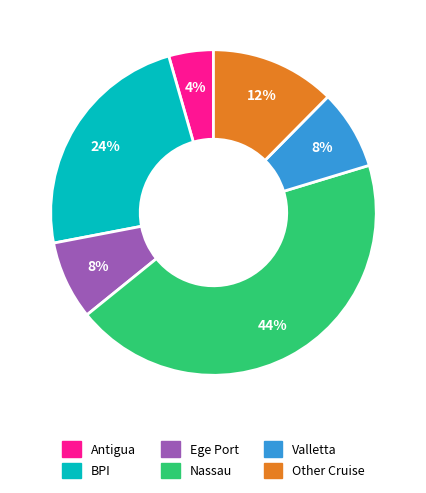

To the nearest percent, what portion does Other Cruise represent?

12%